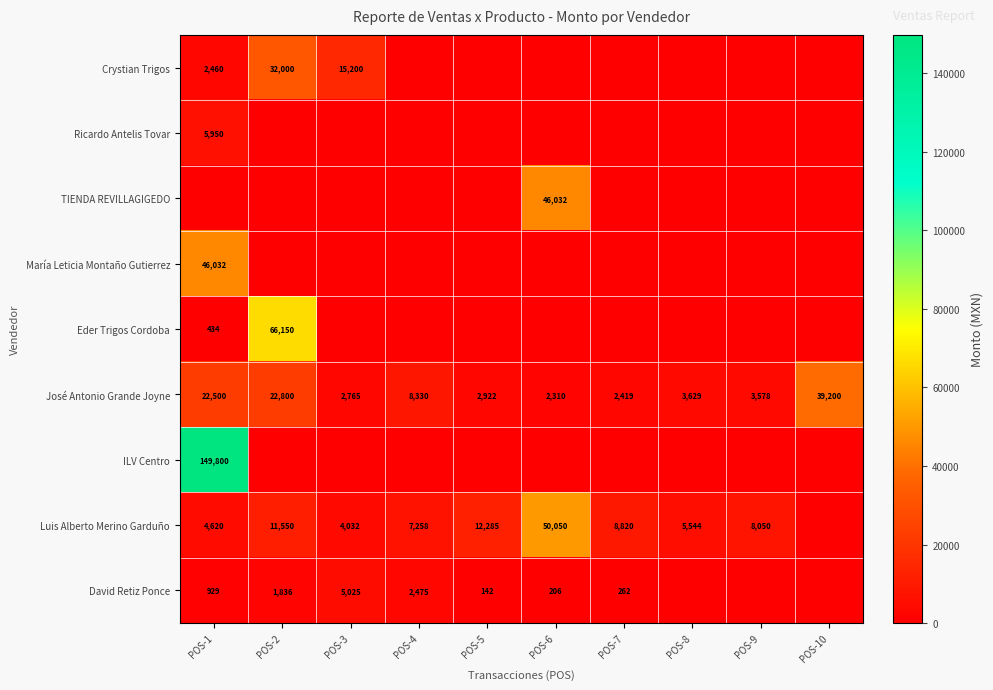

True or false: Luis Alberto Merino Garduño has a value of 4032 at POS-3.

True